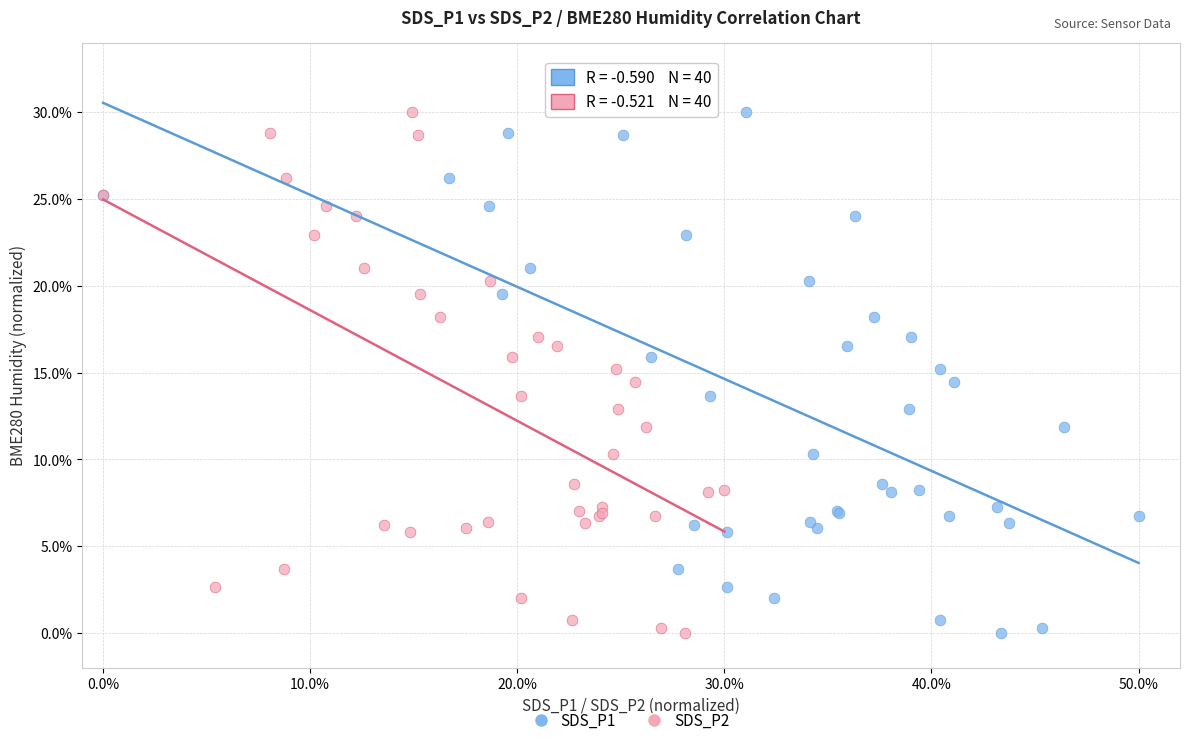

What are all the series names shown in the legend?

SDS_P1, SDS_P2